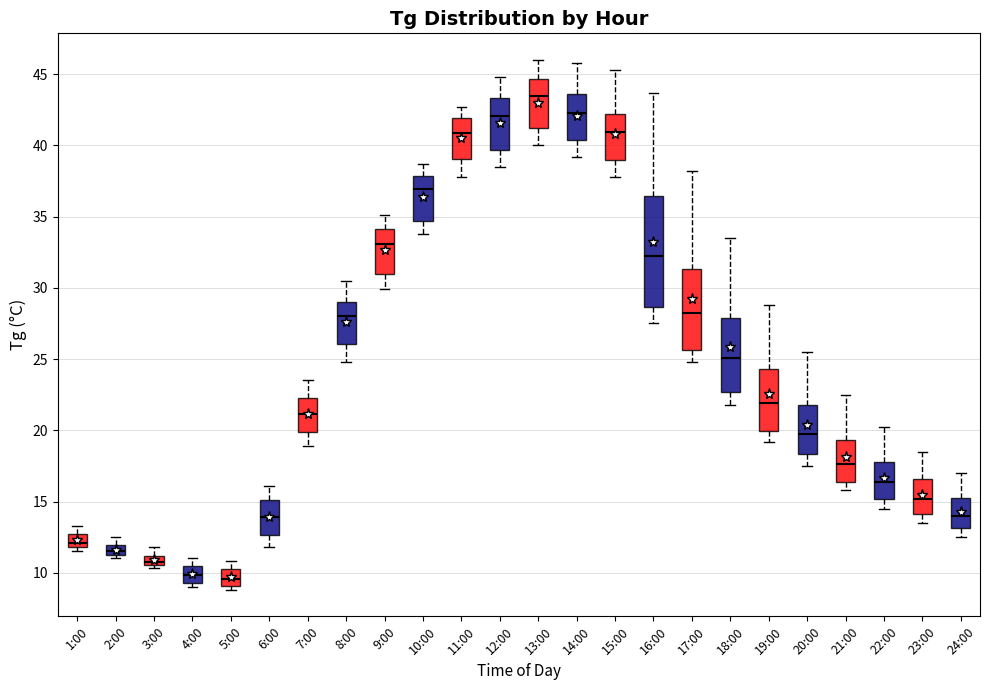

Where does the upper whisker of the box for 3:00 end on the y-axis? The values are not printed on the chart, so give them approximately, as read against the axis.

12.0